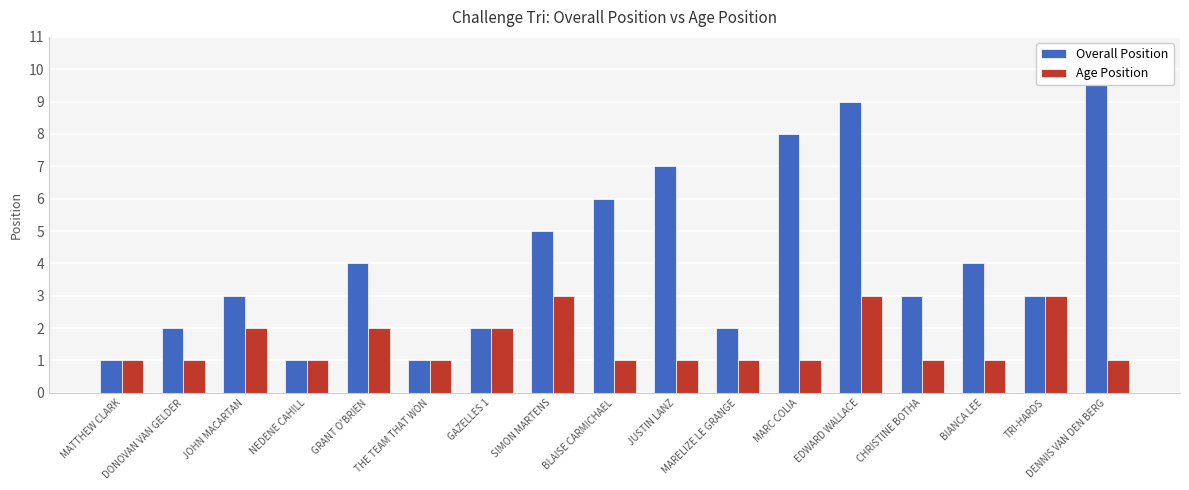

Reading left to right, what are all the values shown in this chart?

Overall Position: 1	2	3	1	4	1	2	5	6	7	2	8	9	3	4	3	10
Age Position: 1	1	2	1	2	1	2	3	1	1	1	1	3	1	1	3	1